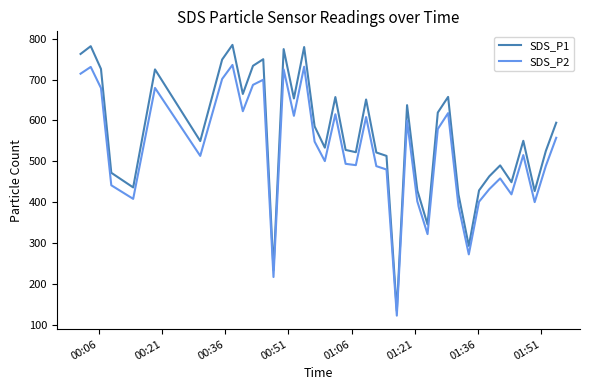

What is the difference between the maximum and minimum values in the SDS_P1 series?

650.3